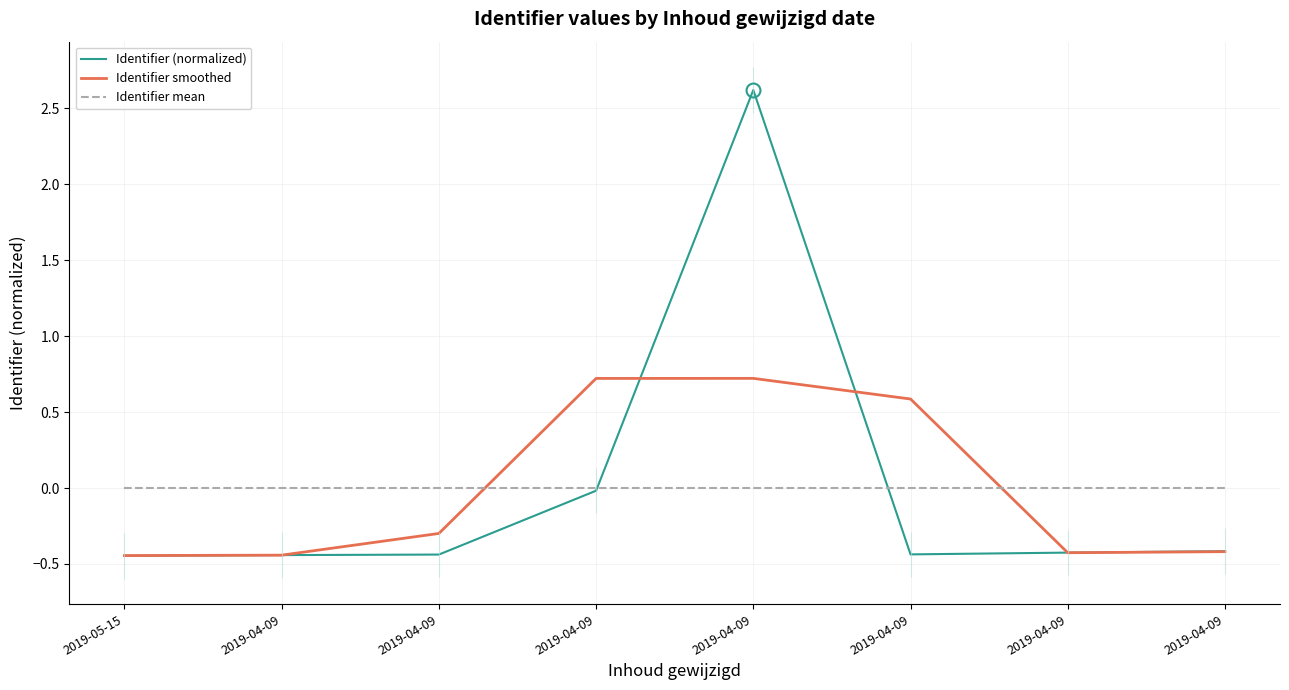

What is the label of the 8th point from the left?

2019-04-09